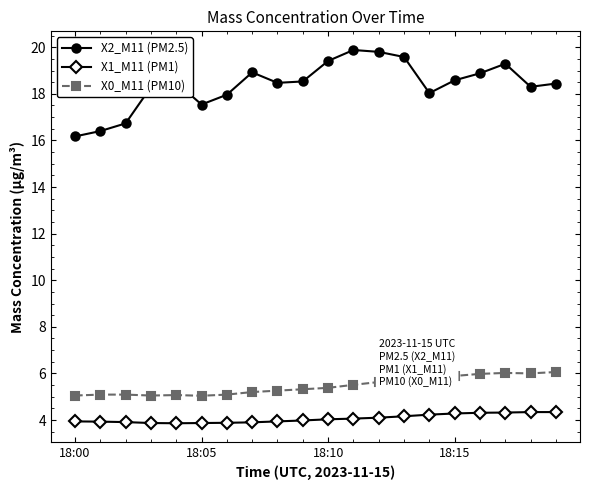

What is the difference between the second highest and second lowest values in the X2_M11 (PM2.5) series?

3.4